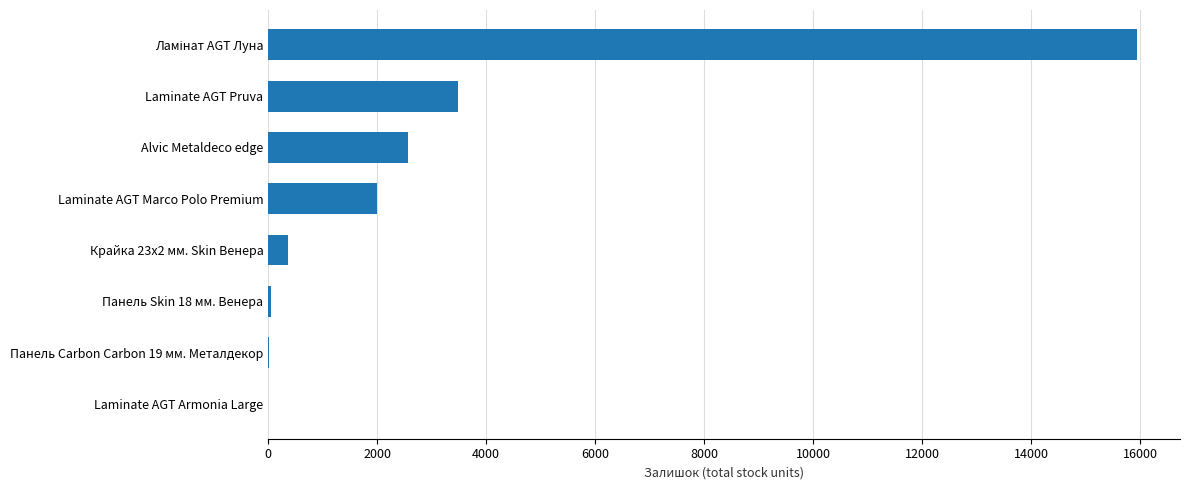

What is the greatest value displayed?

15933